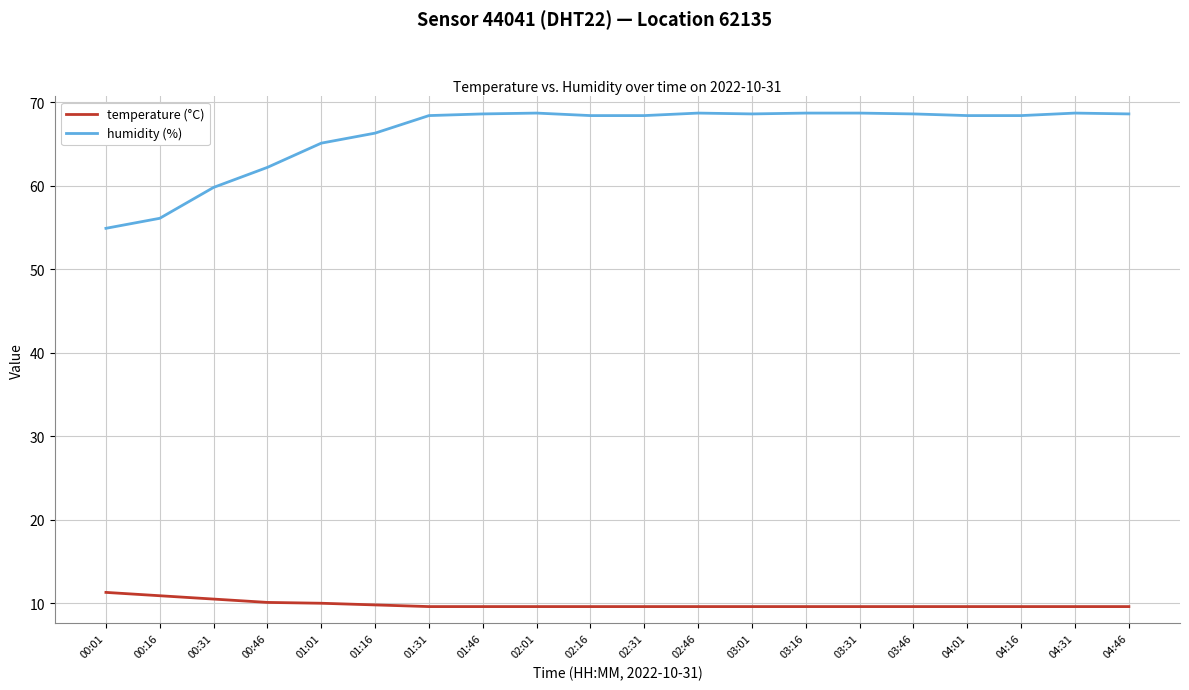

What is the difference between the maximum and minimum values in the temperature (°C) series?

1.7